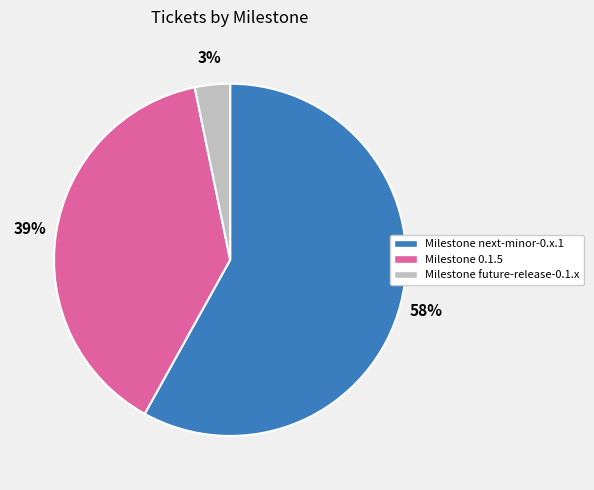

True or false: Milestone next-minor-0.x.1 accounts for 58% of the total.

True